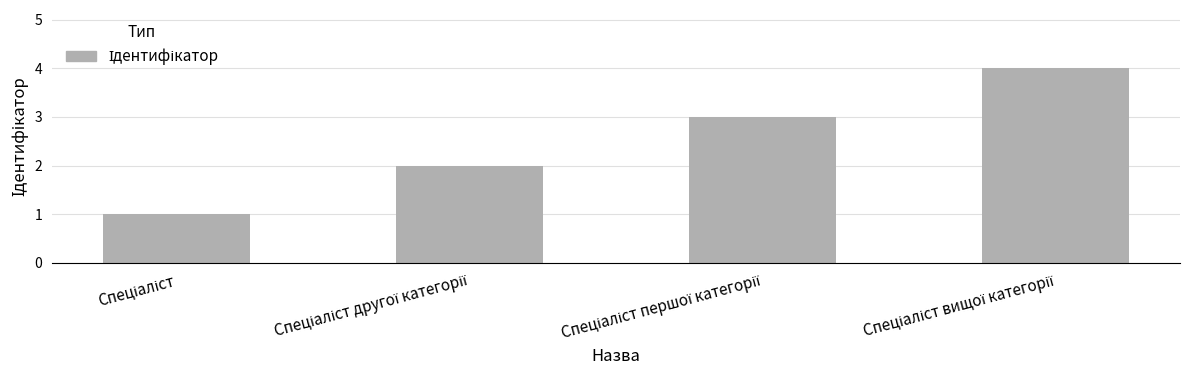

What is the difference between the maximum and minimum values?

3